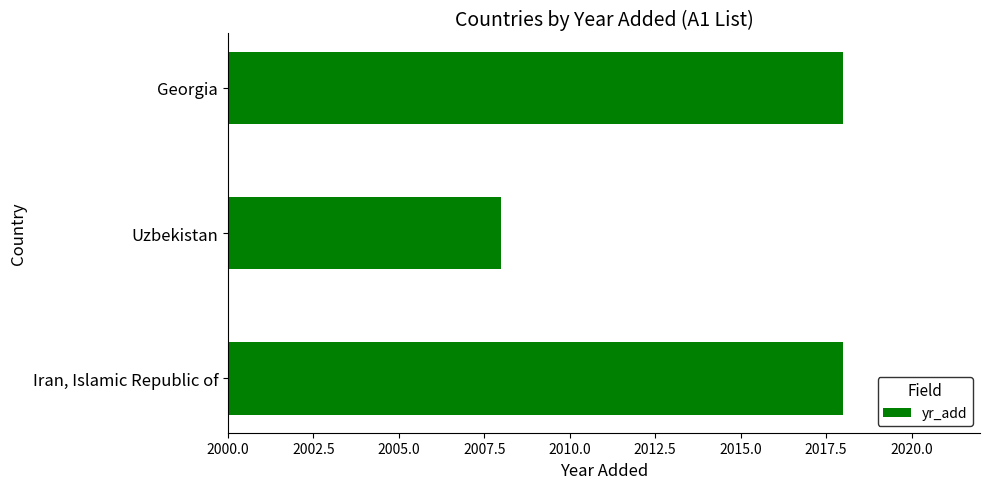

What is the greatest value displayed?

2018